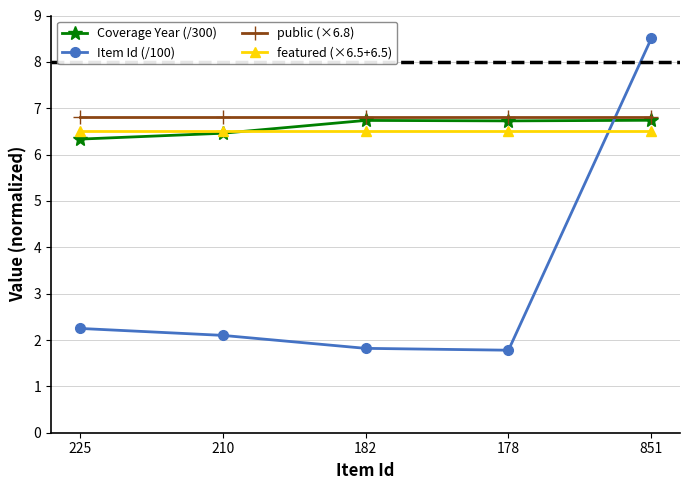

Is it true that Coverage Year (/300) equals 6.3 at 225?

True